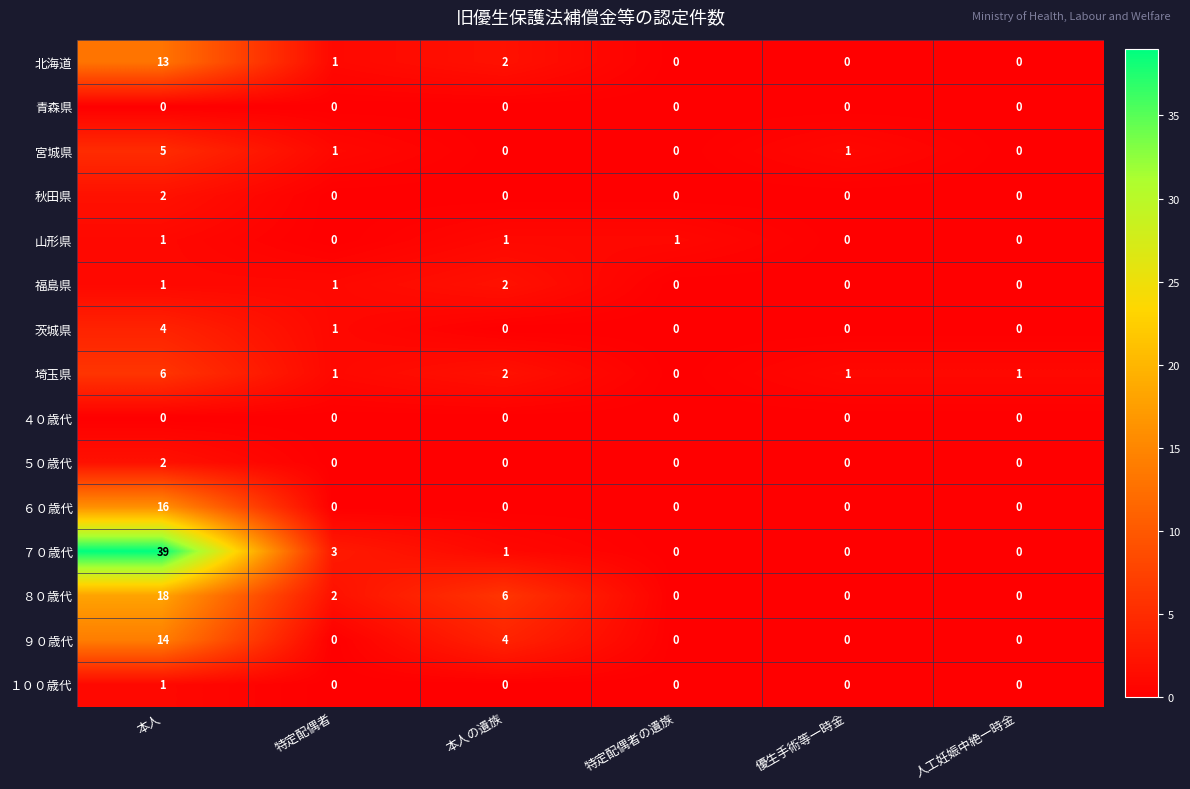

Is the value of ４０歳代 at 本人 greater than the value of 宮城県 at 優生手術等一時金?

No